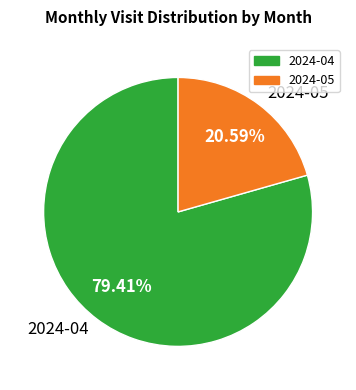

Which slice represents more than half of the pie?

2024-04